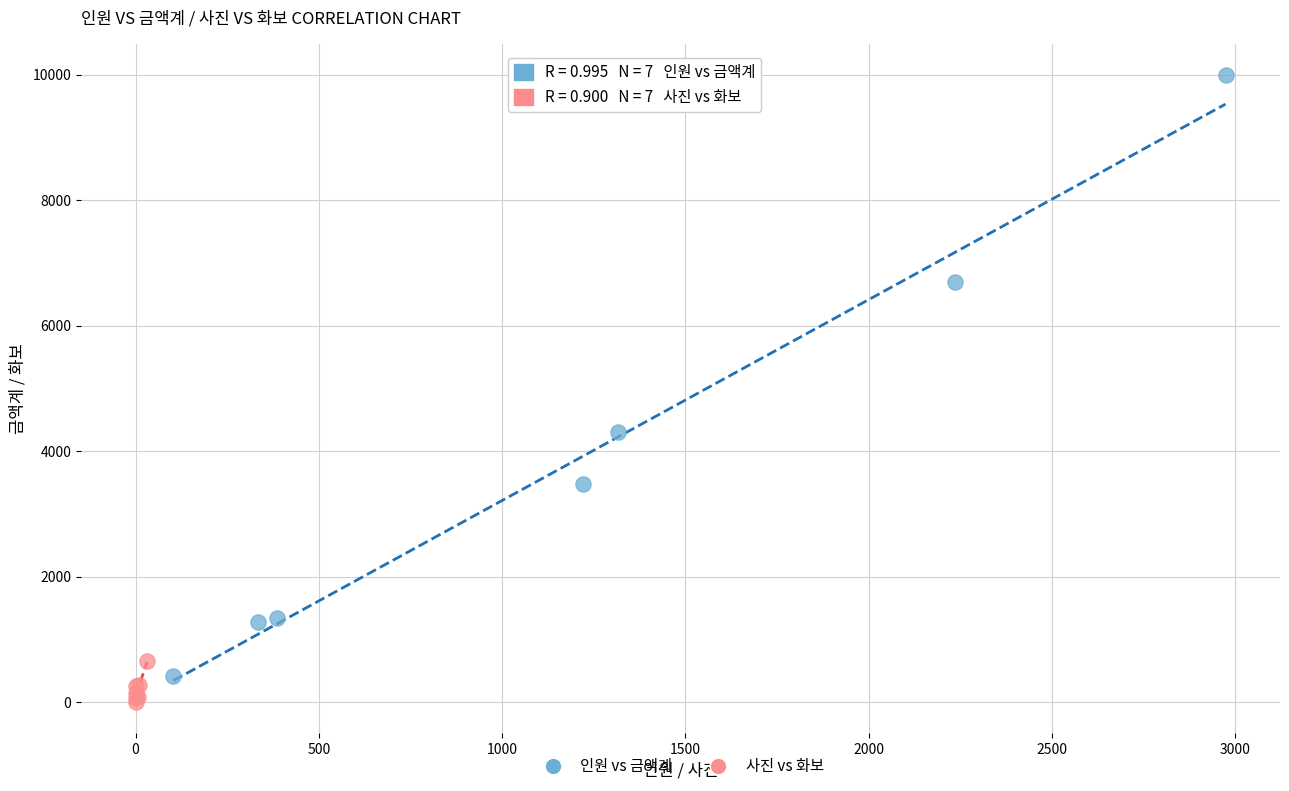

Which series contains the highest Y value?

인원 vs 금액계